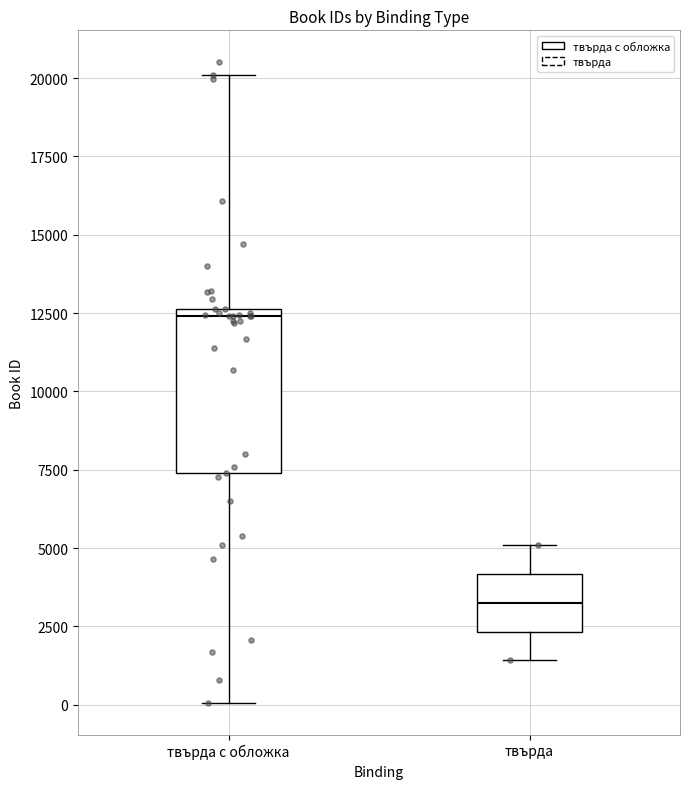

Where does the lower whisker of the box for твърда с обложка end on the y-axis? The values are not printed on the chart, so give them approximately, as read against the axis.

0